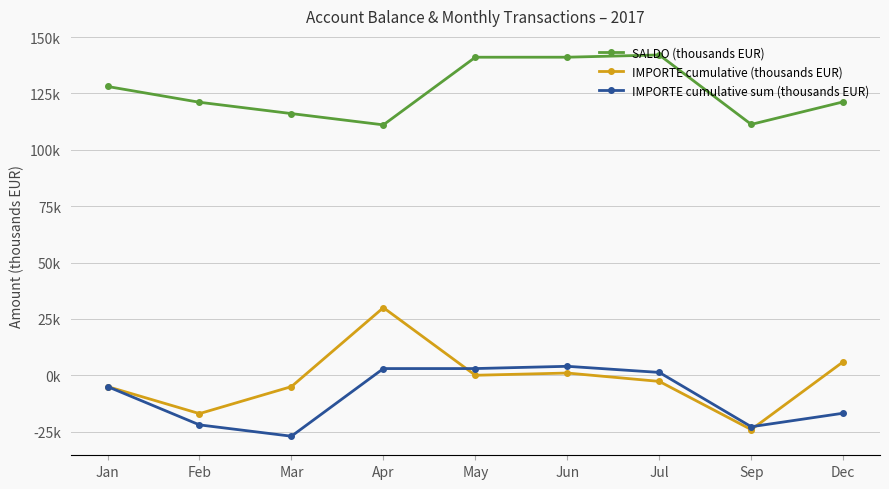

What is the difference between the highest and lowest values at Sep?

135.4